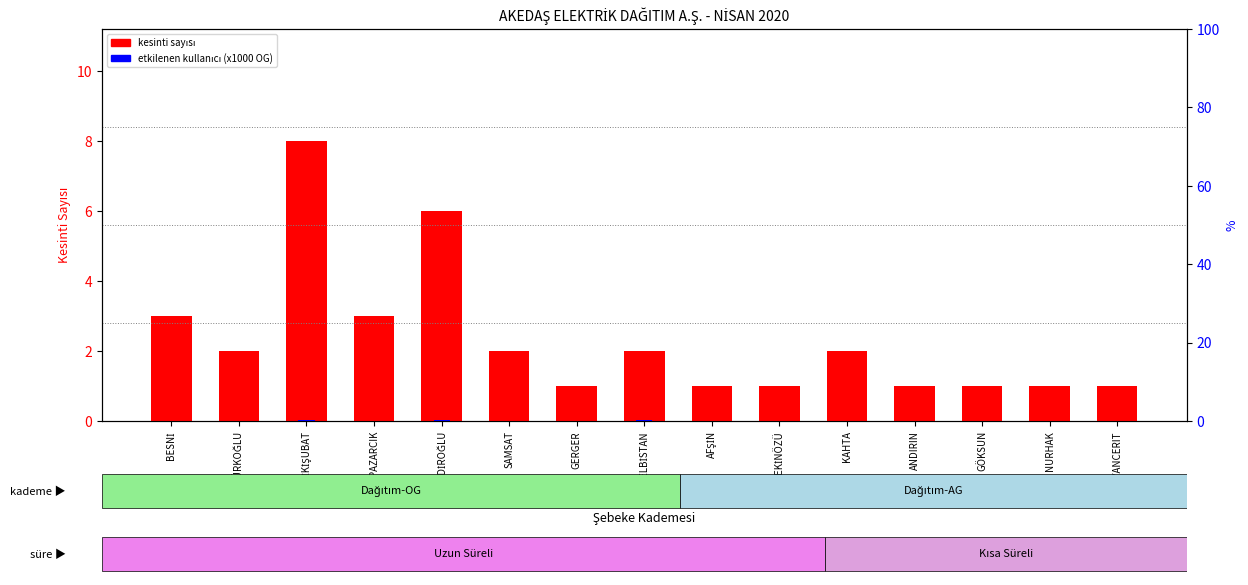

True or false: kesinti sayısı has a value of 3.0 at PAZARCIK.

True